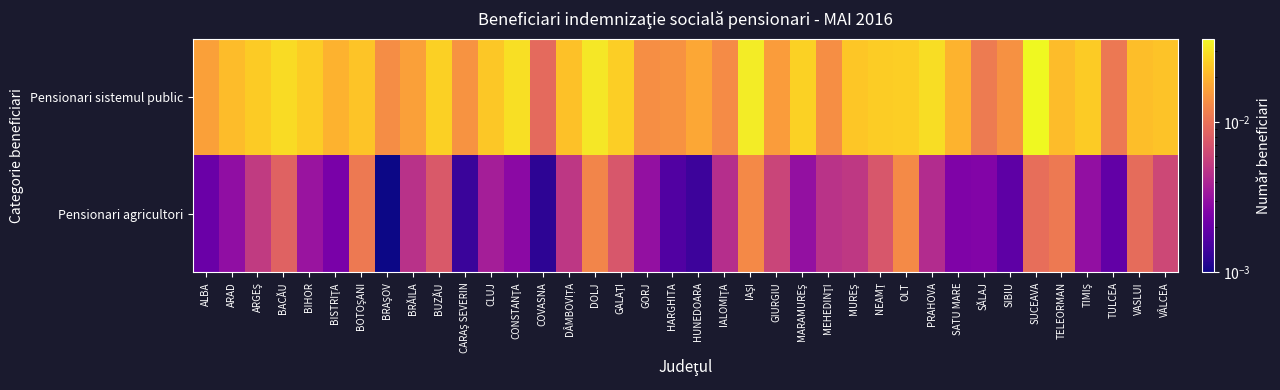

Which has a higher value, COVASNA or TELEORMAN?

TELEORMAN